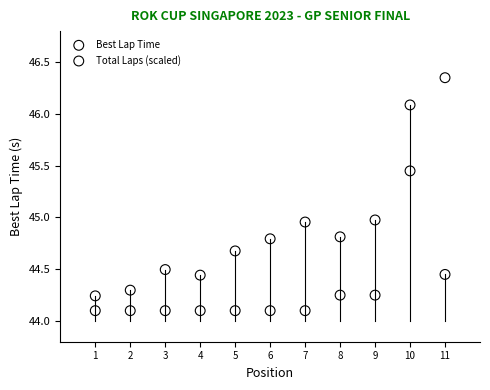

Which series has the widest spread of Y values?

Total Laps (scaled)